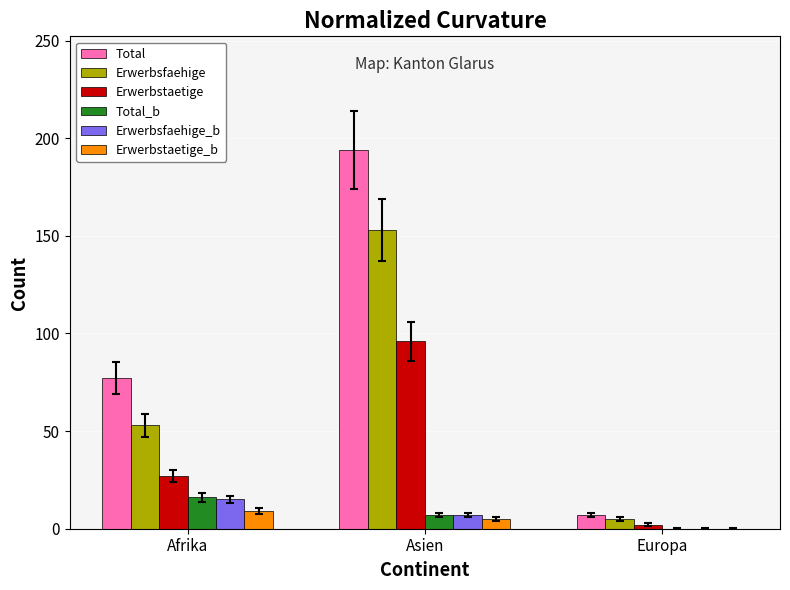

The value of Erwerbstaetige at Afrika is 46. True or false?

False